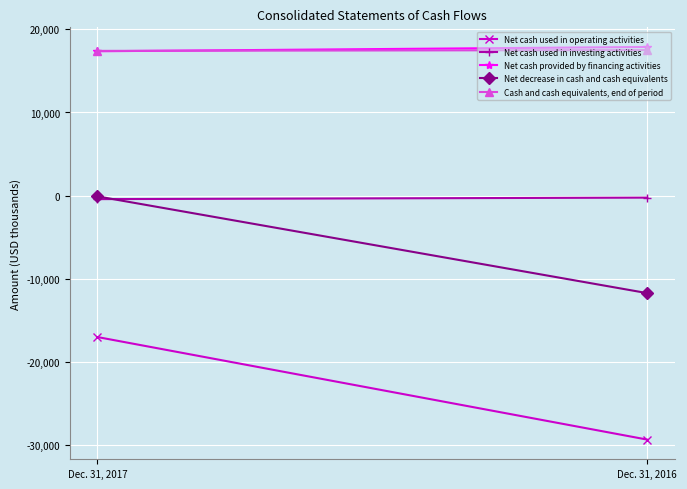

At which label does Net cash used in operating activities reach its peak?

Dec. 31, 2017